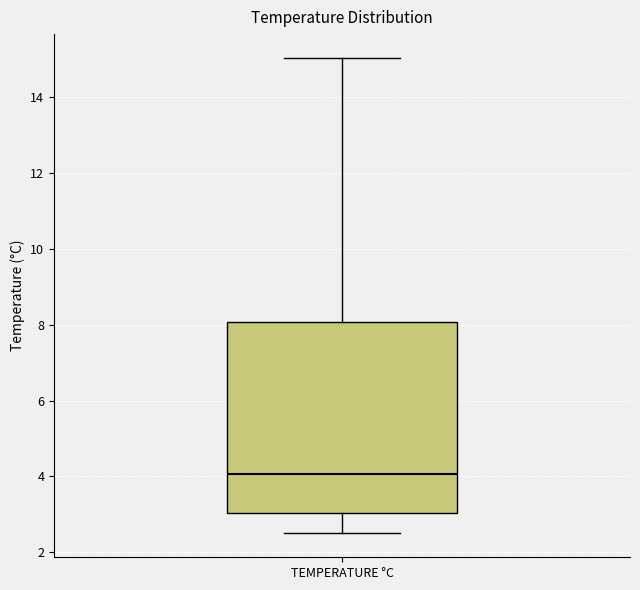

Where does the lower whisker of the box for TEMPERATURE °C end on the y-axis? The values are not printed on the chart, so give them approximately, as read against the axis.

2.4